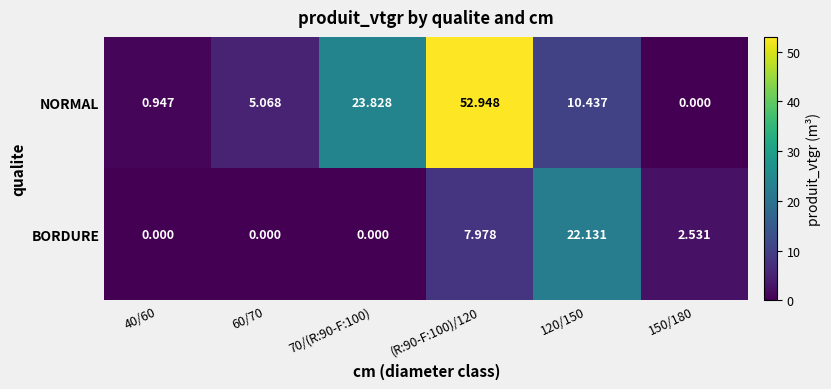

Which series has the largest total across all categories?

NORMAL